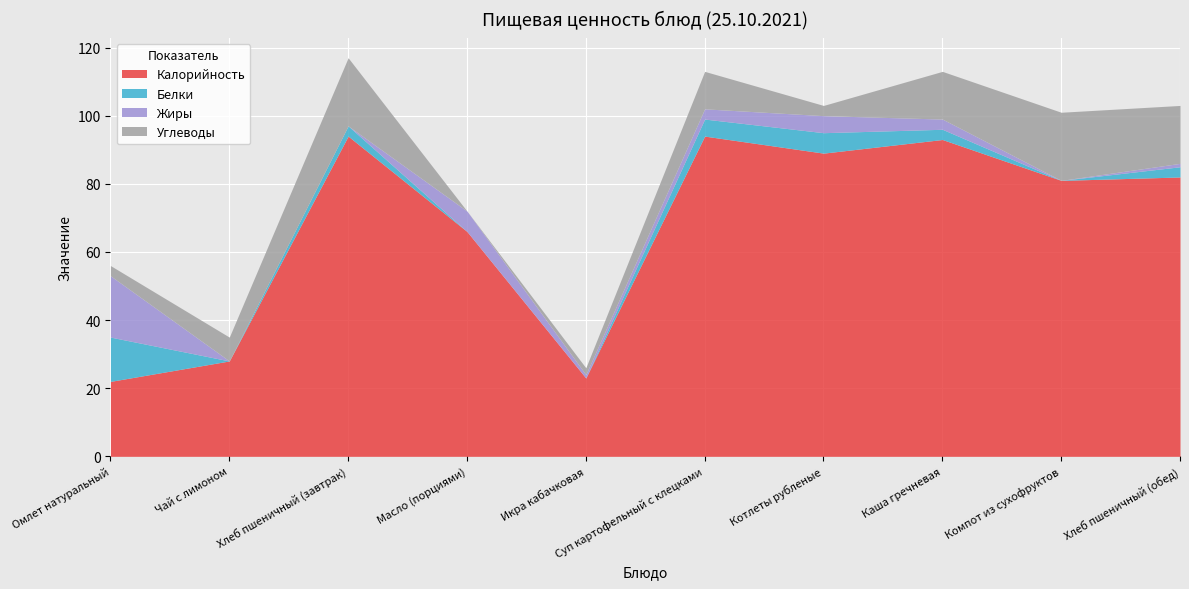

At Чай с лимоном, list the series in order from largest to smallest.

Калорийность, Углеводы, Белки, Жиры